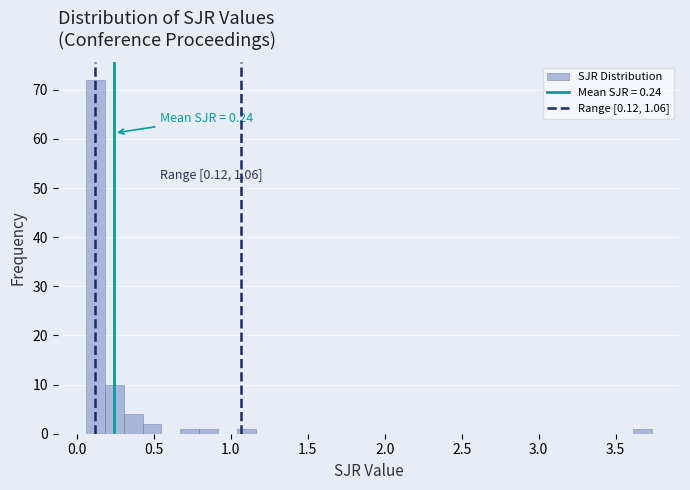

Read against the x-axis, roughly where is the centre of the tallest bar?

0.10